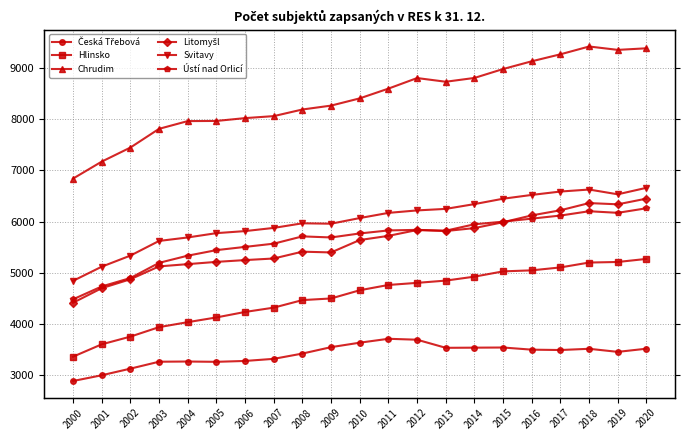

Where does the Ústí nad Orlicí series first go above 5767?

2011